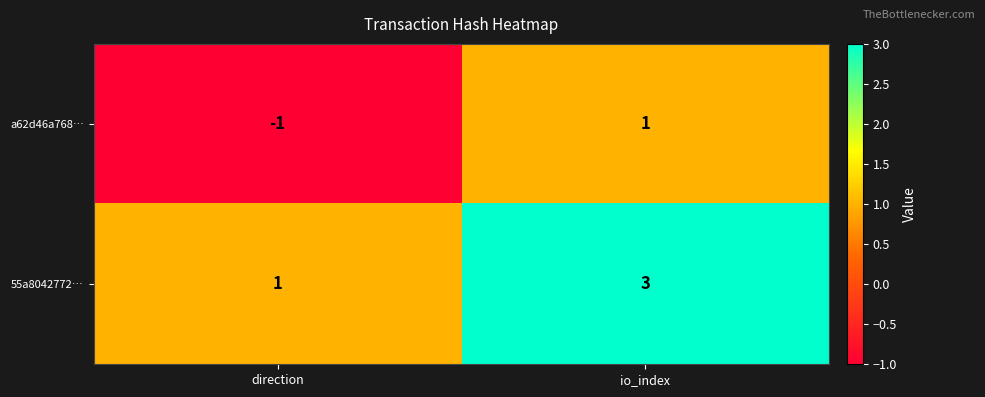

What is the greatest value displayed?

3